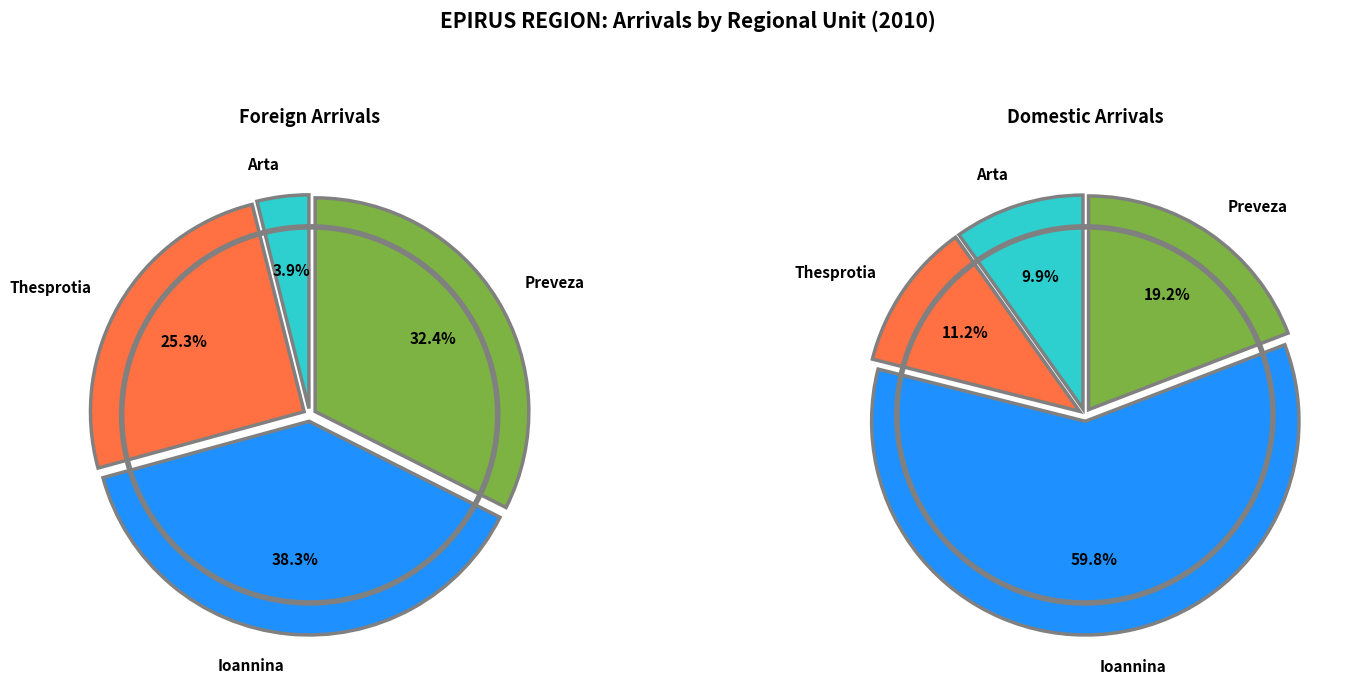

What is the smallest slice in the pie chart?

Arta